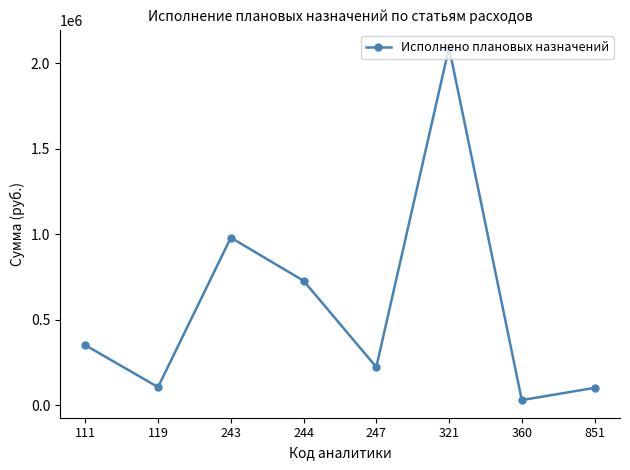

What is the value of the 1st point from the left?

350947.8